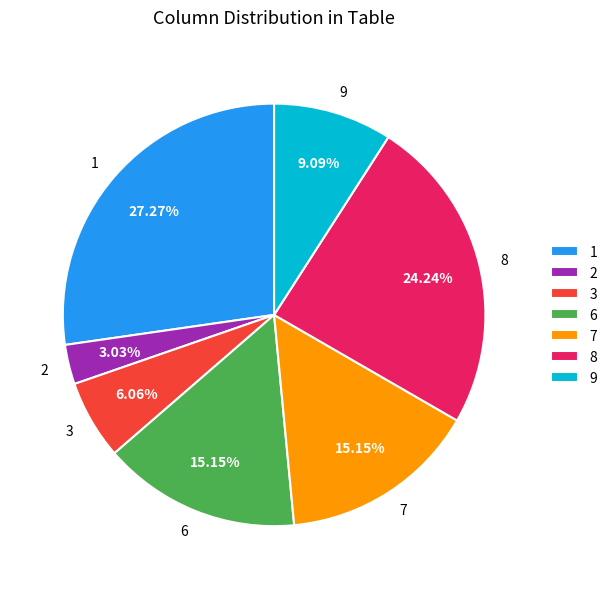

To the nearest percent, what percentage of the pie is 2?

3%